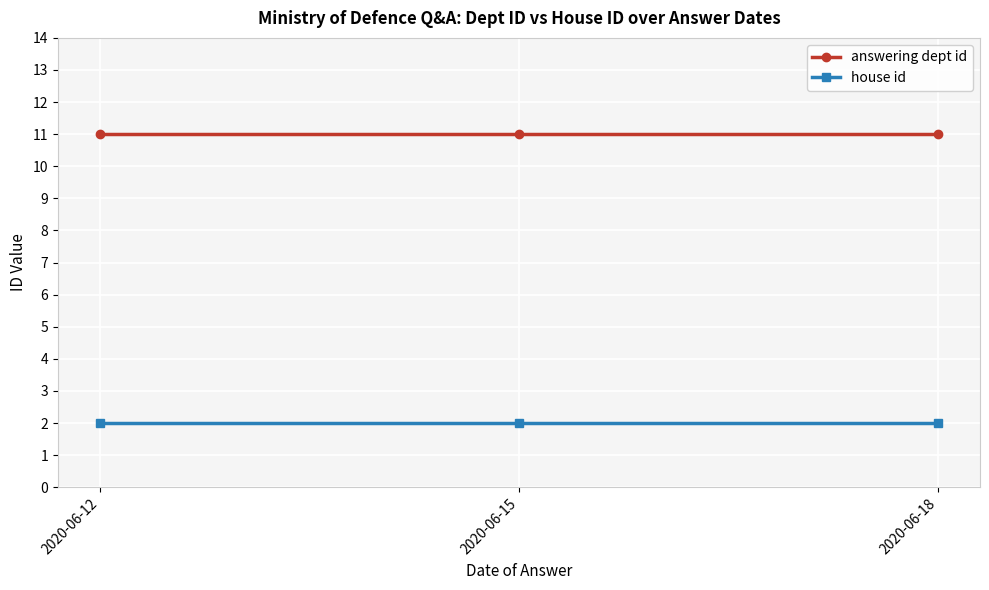

True or false: answering dept id has a value of 18 at 2020-06-12.

False